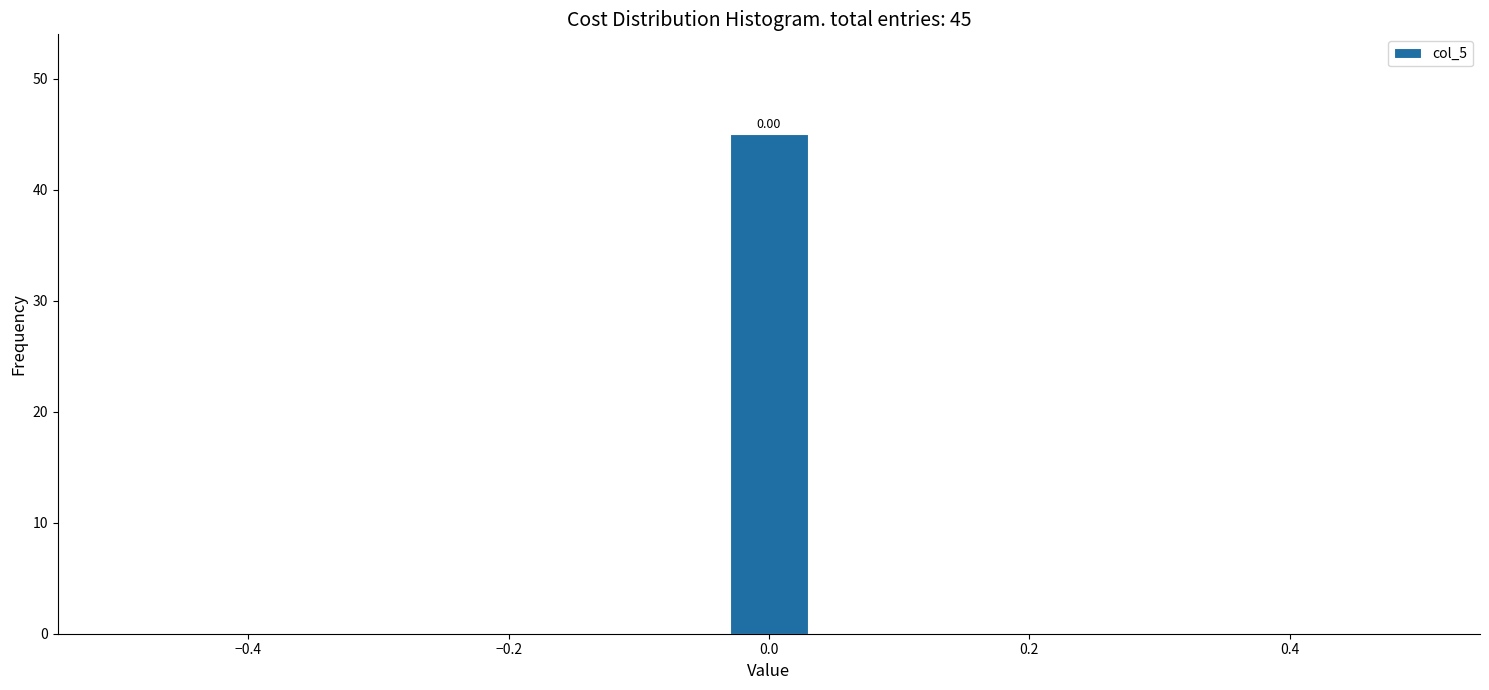

Around what value on the x-axis is the tallest bar? Give the approximate position of its centre, as read against the axis.

0.00